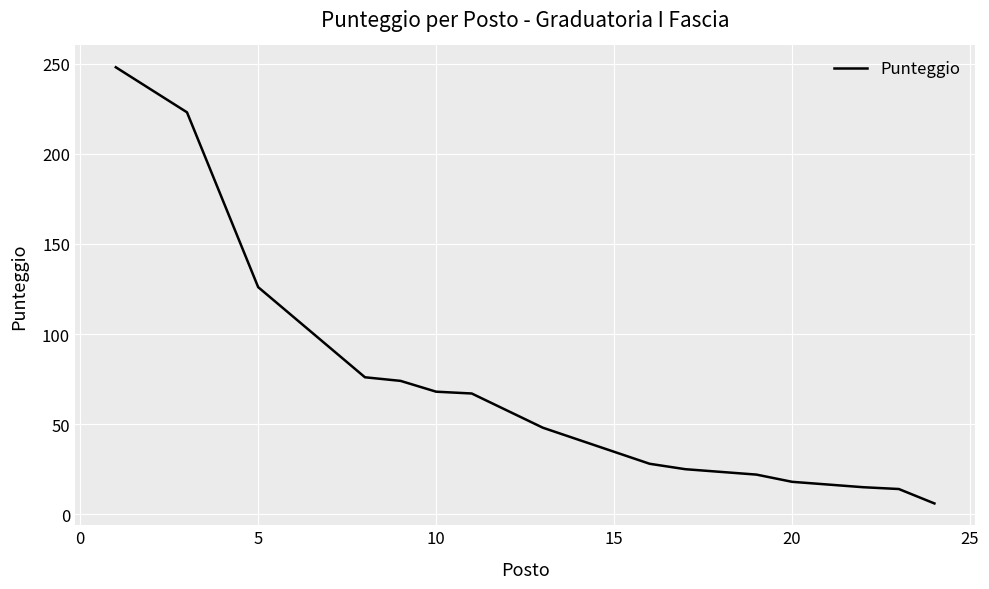

What is the greatest value displayed?

248